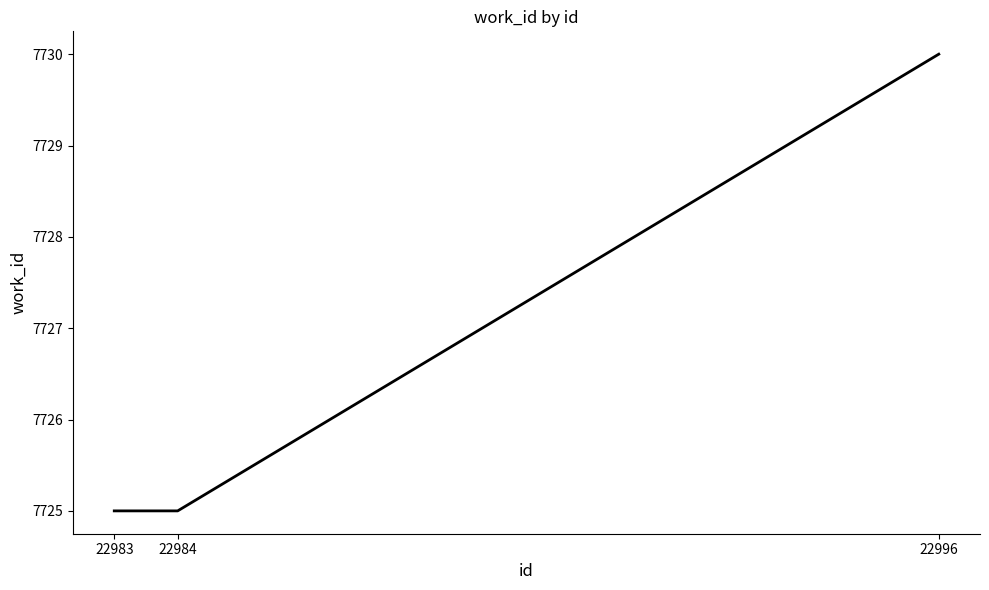

Count the number of data series in this chart.

1